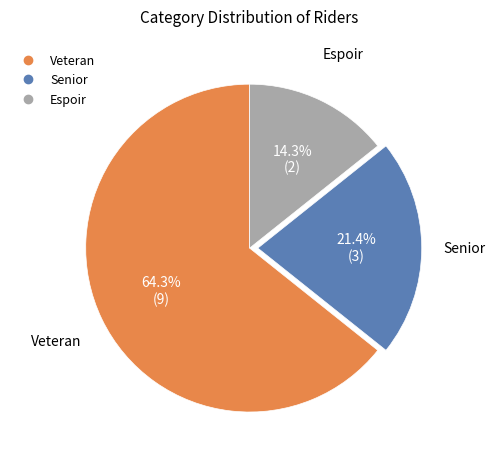

Is there any slice that represents more than half of the pie?

Yes